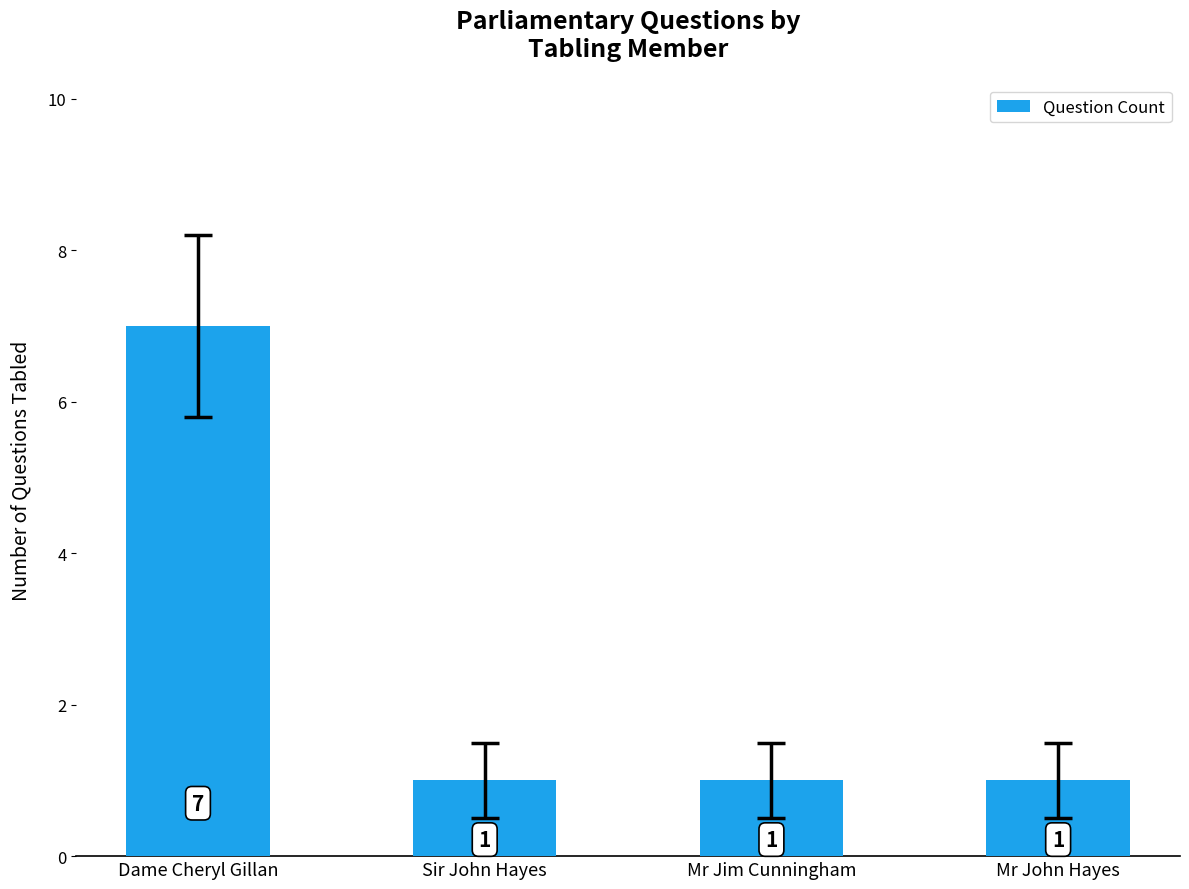

What is the change in value from Dame Cheryl Gillan to Sir John Hayes?

-6